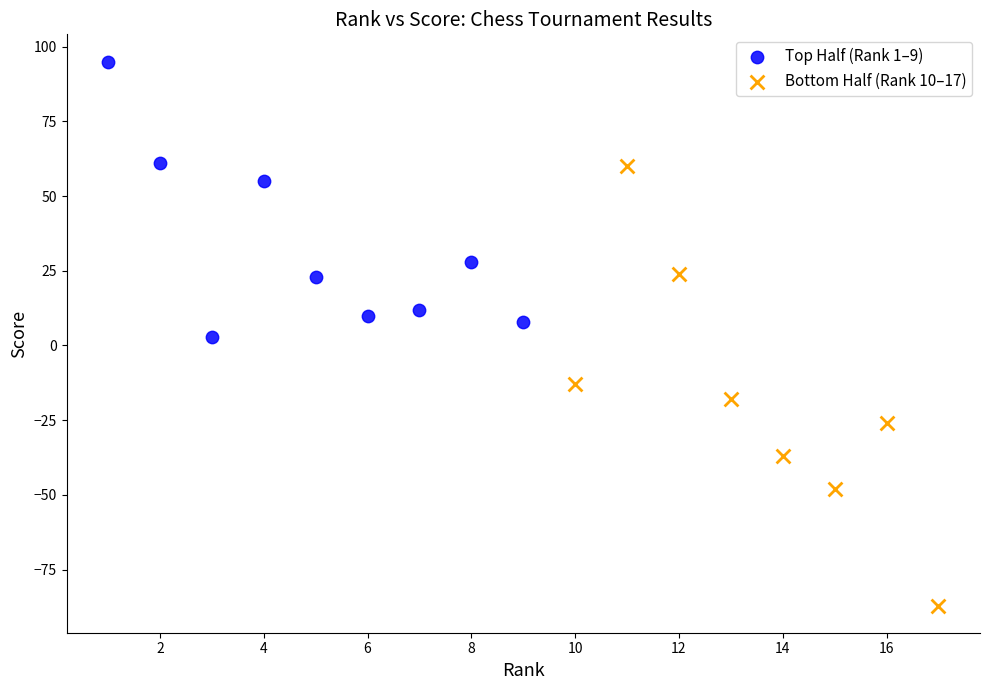

Which series has the largest Y range (max minus min)?

Bottom Half (Rank 10–17)